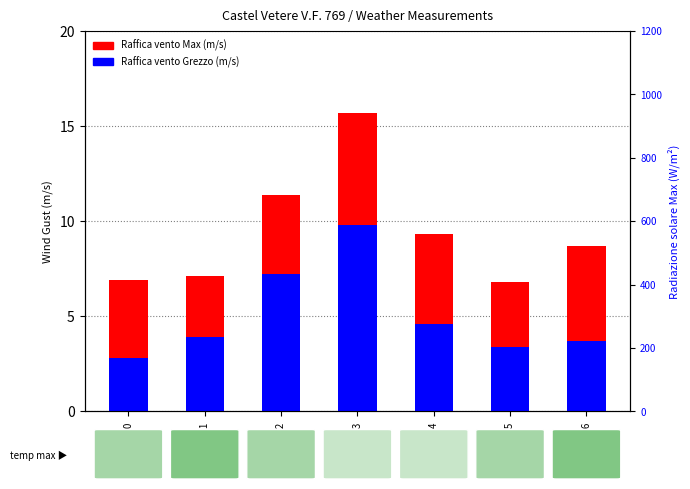

List the labels in order of Raffica vento Max value, smallest first.

2023-07-15, 2023-07-10, 2023-07-11, 2023-07-16, 2023-07-14, 2023-07-12, 2023-07-13